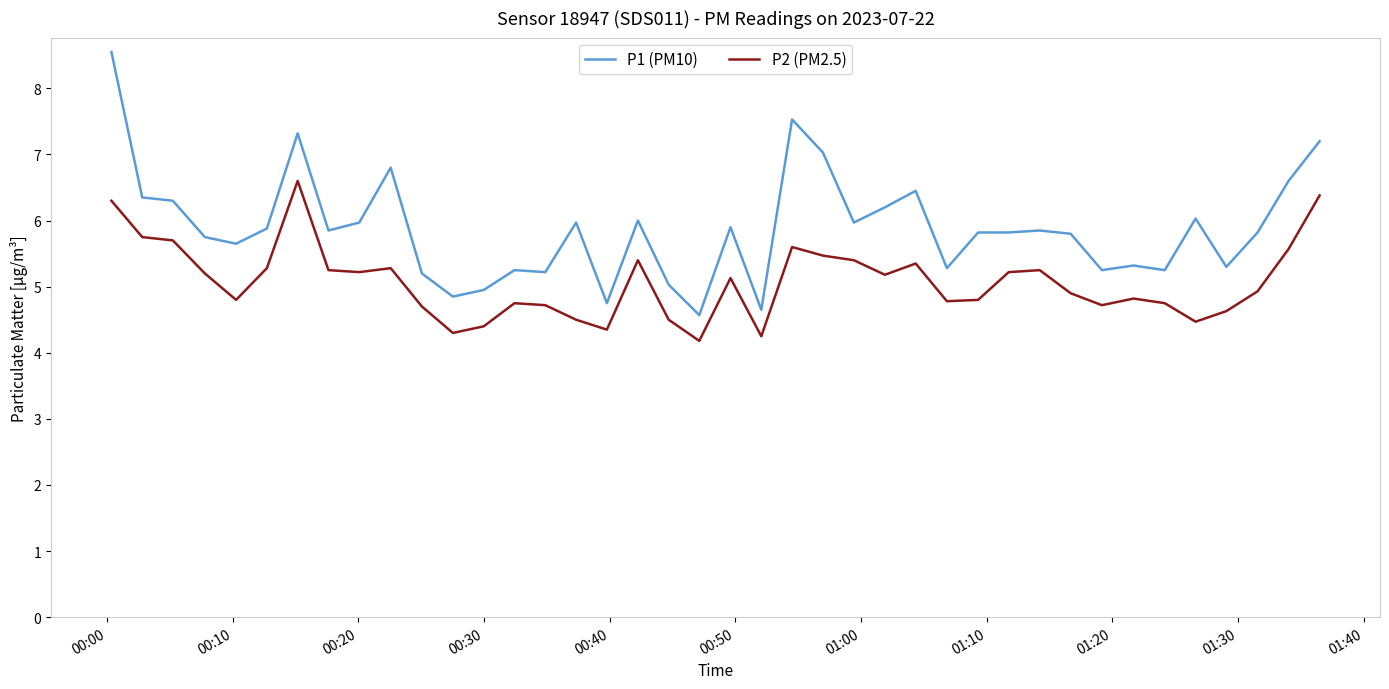

Count the number of data series in this chart.

2